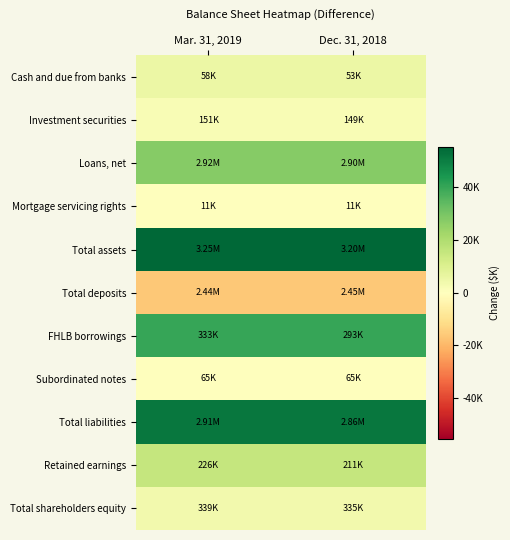

Reading left to right, list all the values displayed in this chart.

Cash and due from banks: Mar. 31, 2019=5504	Dec. 31, 2018=5504
Investment securities: Mar. 31, 2019=2153	Dec. 31, 2018=2153
Loans, net: Mar. 31, 2019=27623	Dec. 31, 2018=27623
Mortgage servicing rights: Mar. 31, 2019=122	Dec. 31, 2018=122
Total assets: Mar. 31, 2019=55418	Dec. 31, 2018=55418
Total deposits: Mar. 31, 2019=-16118	Dec. 31, 2018=-16118
FHLB borrowings: Mar. 31, 2019=40051	Dec. 31, 2018=40051
Subordinated notes: Mar. 31, 2019=36	Dec. 31, 2018=36
Total liabilities: Mar. 31, 2019=51573	Dec. 31, 2018=51573
Retained earnings: Mar. 31, 2019=15157	Dec. 31, 2018=15157
Total shareholders equity: Mar. 31, 2019=3845	Dec. 31, 2018=3845